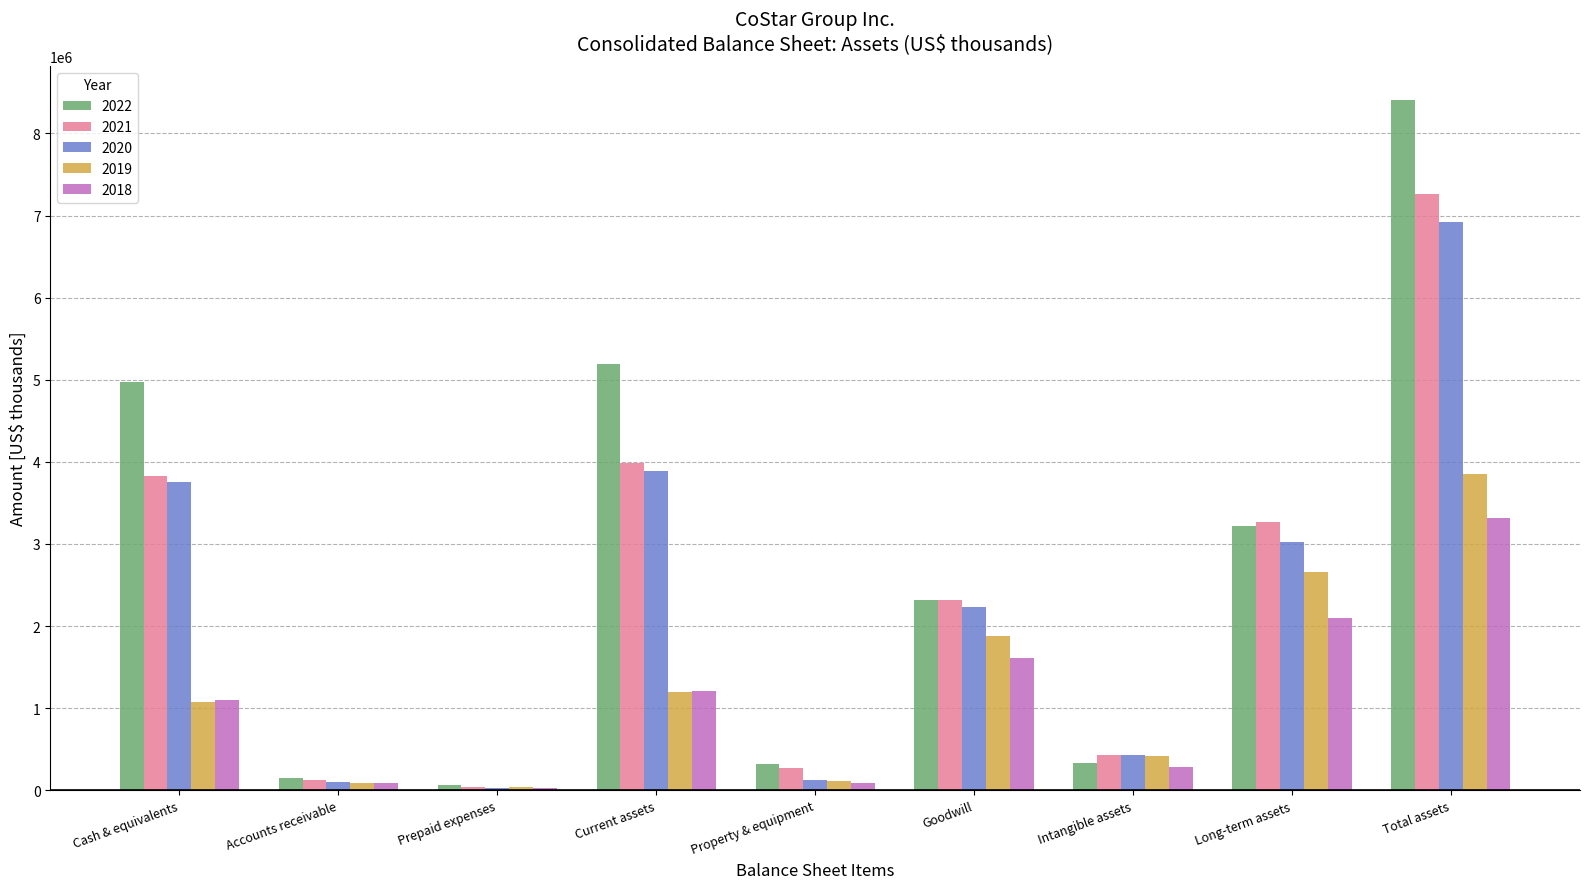

The 2020 series shows 6915420 at Total assets. True or false?

True